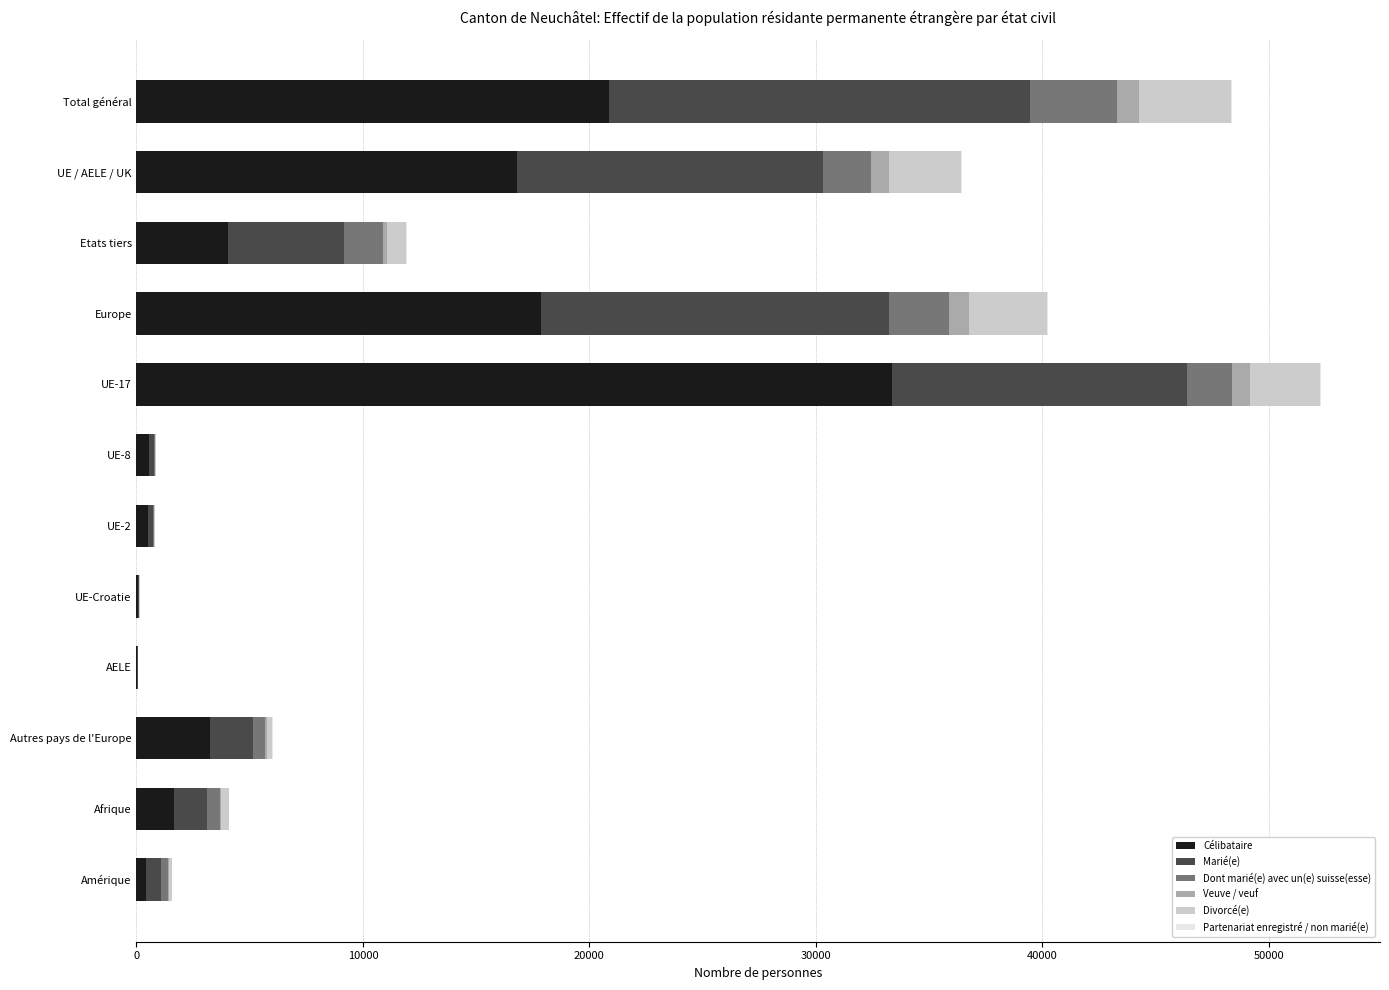

The value of Célibataire at UE / AELE / UK is 4092. True or false?

False